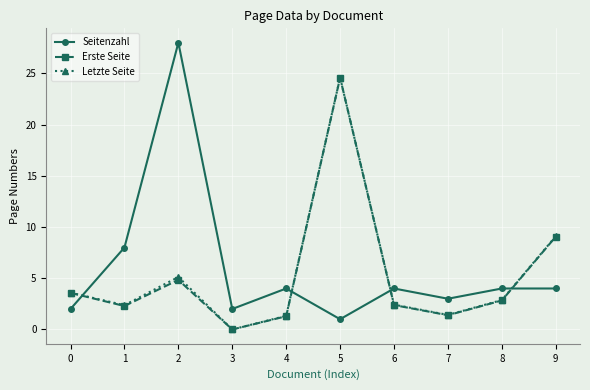

In Letzte Seite, how many points are higher than both neighbors (excluding endpoints)?

2